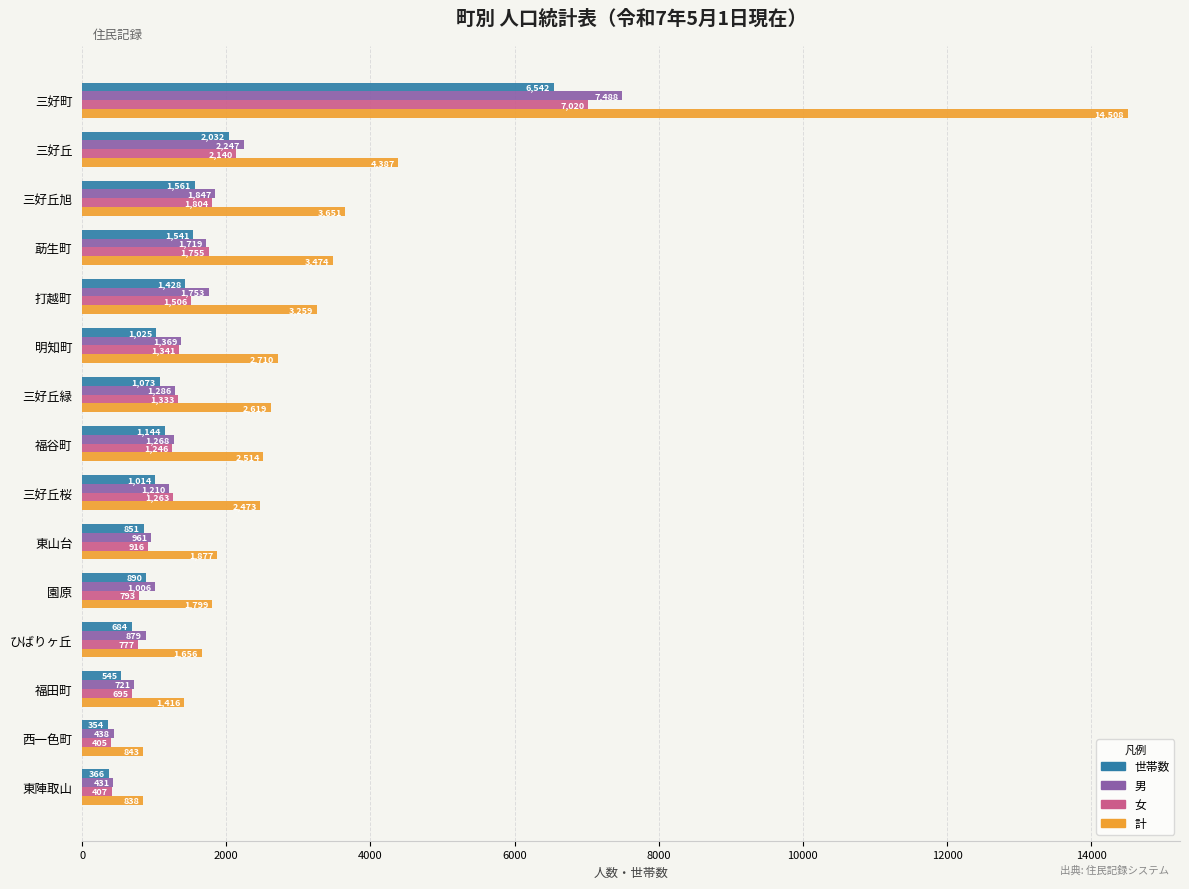

Rank the series at ひばりヶ丘 from highest to lowest value.

計, 男, 女, 世帯数